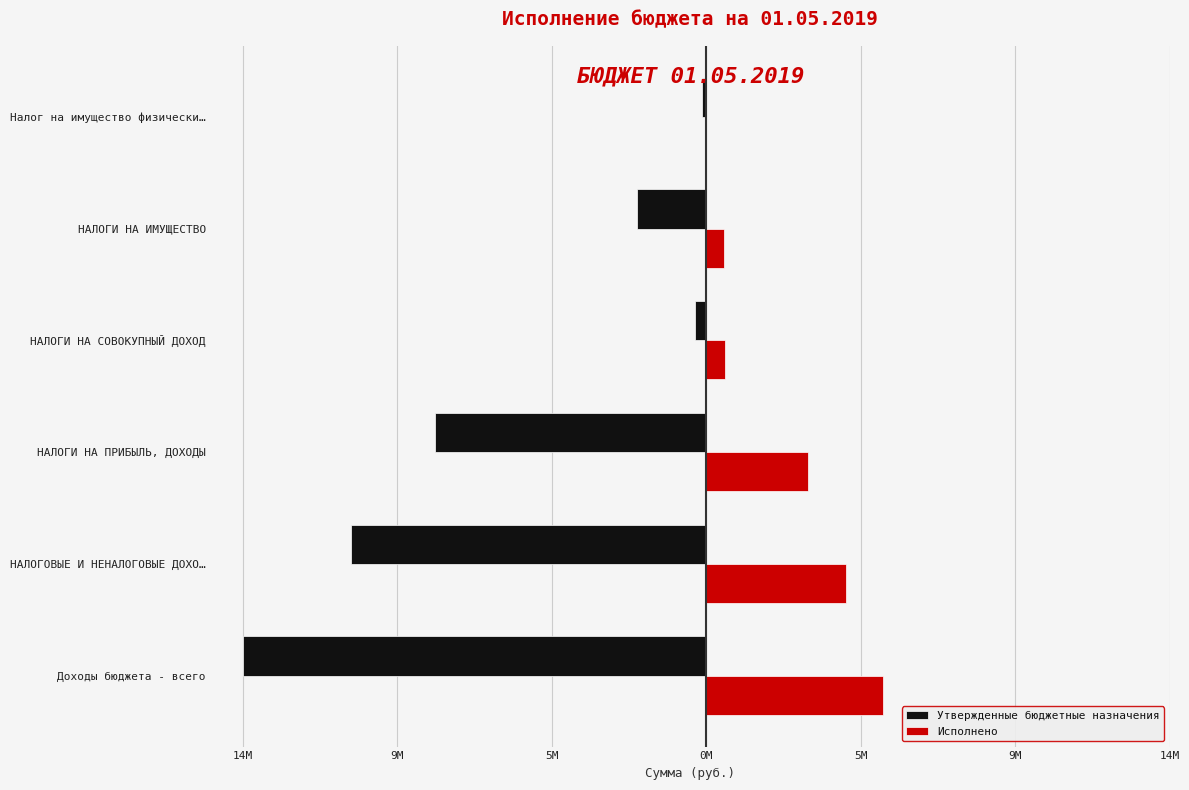

What are all the series names shown in the legend?

Утвержденные бюджетные назначения, Исполнено